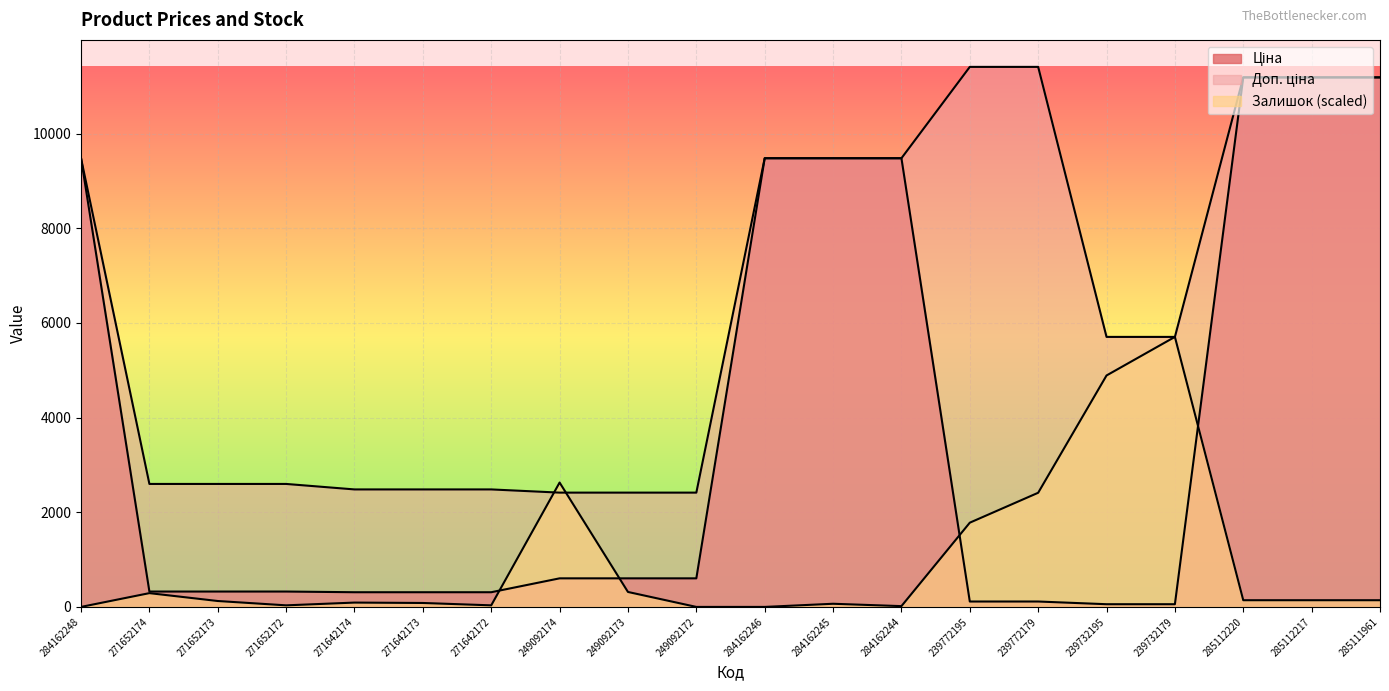

What is the label of the 17th point from the left?

239732179